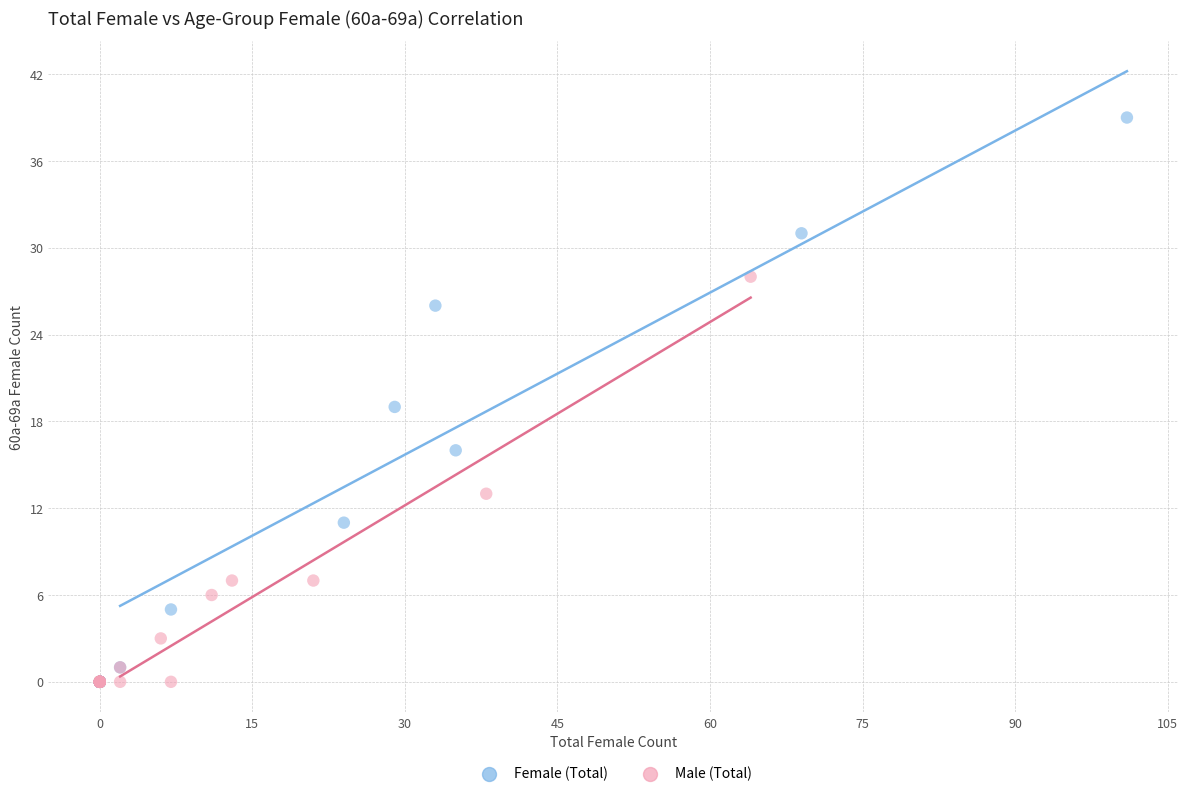

Which series has the widest spread of Y values?

Female (Total)